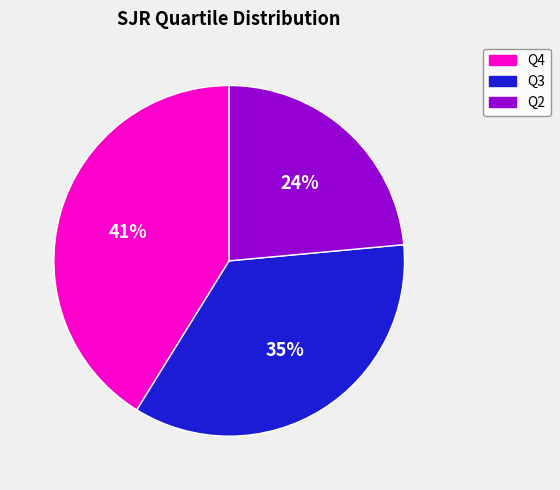

Is there any slice that represents more than half of the pie?

No